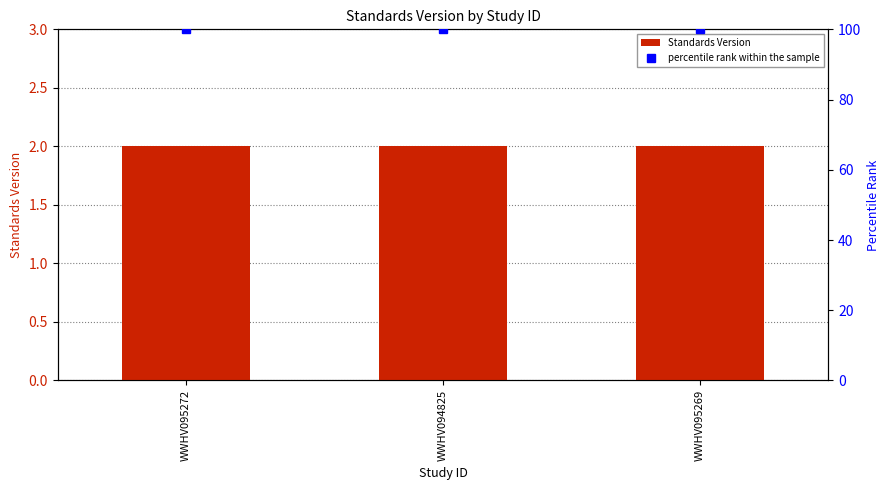

True or false: percentile rank within the sample has a value of 45 at WWHV095272.

False